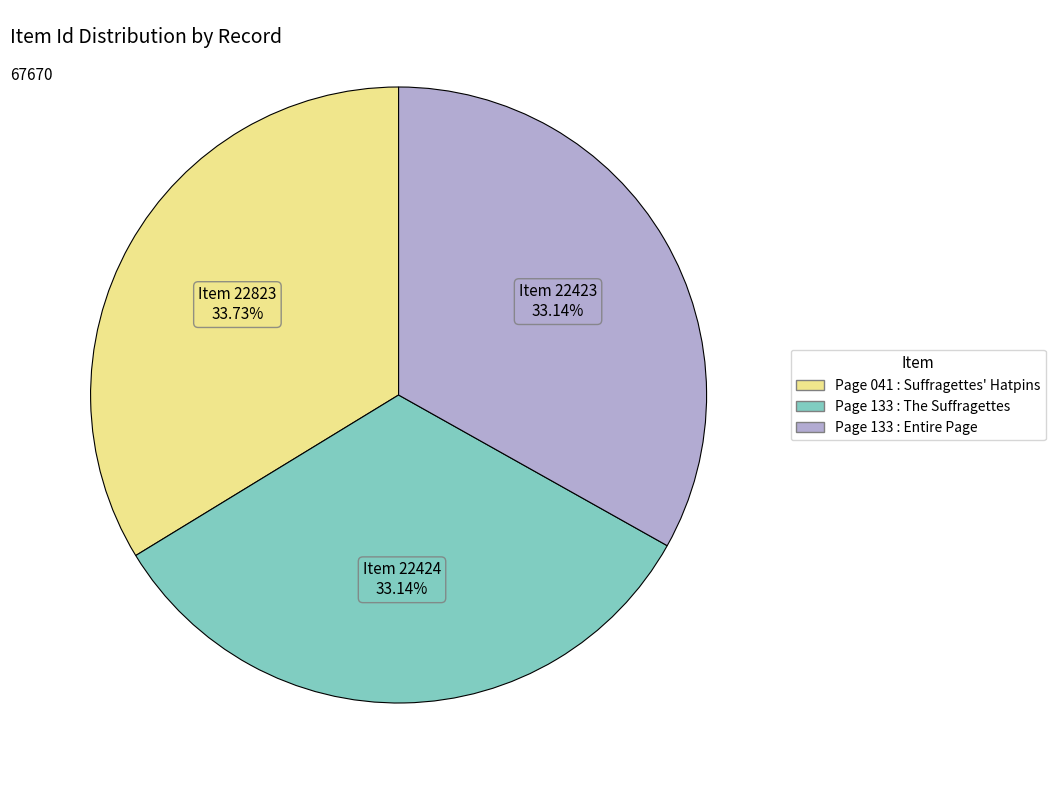

How many segments does this pie chart have?

3